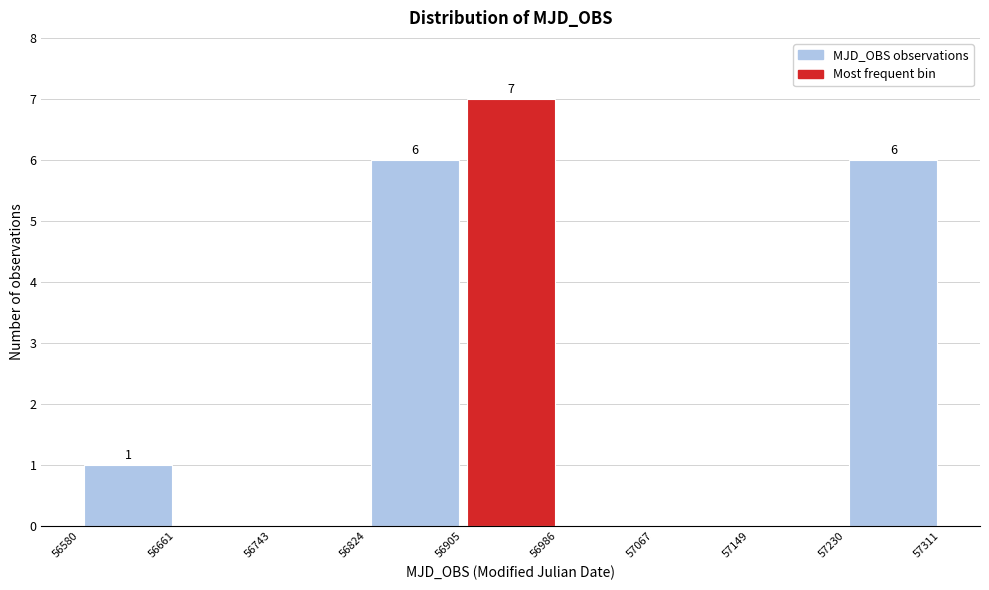

Over which range of the x-axis is the bar tallest?

56905 to 56986